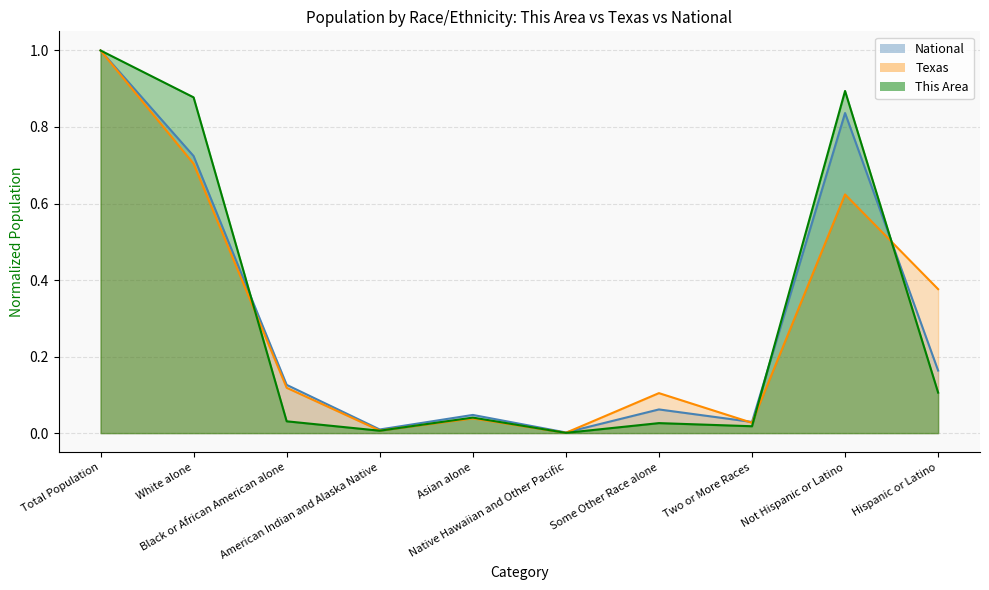

Between Some Other Race alone and Hispanic or Latino, which series saw the biggest shift?

Texas